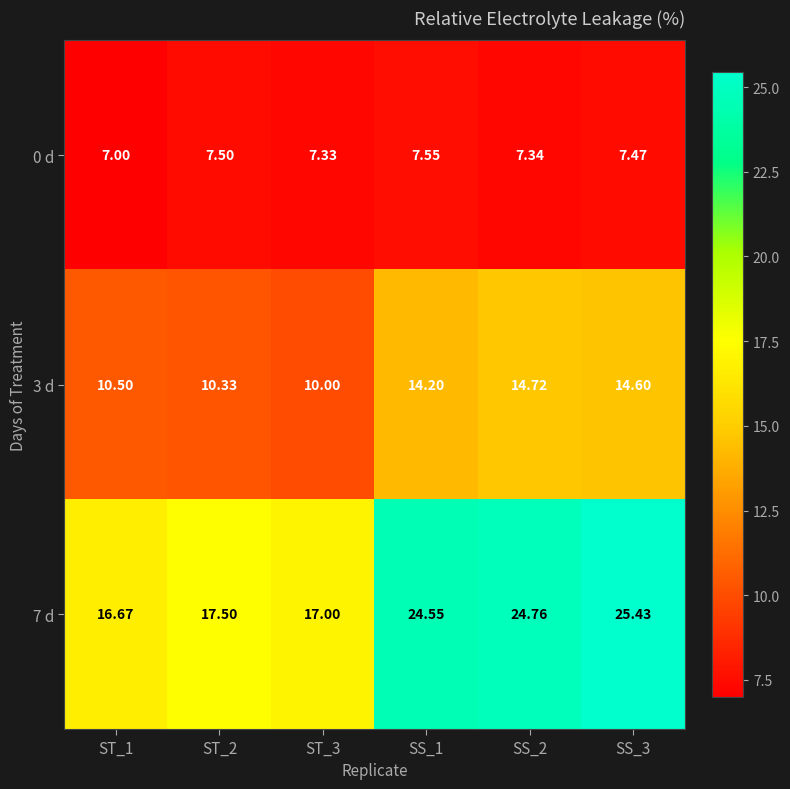

Is the value of 7 d at ST_3 greater than the value of 0 d at SS_1?

Yes